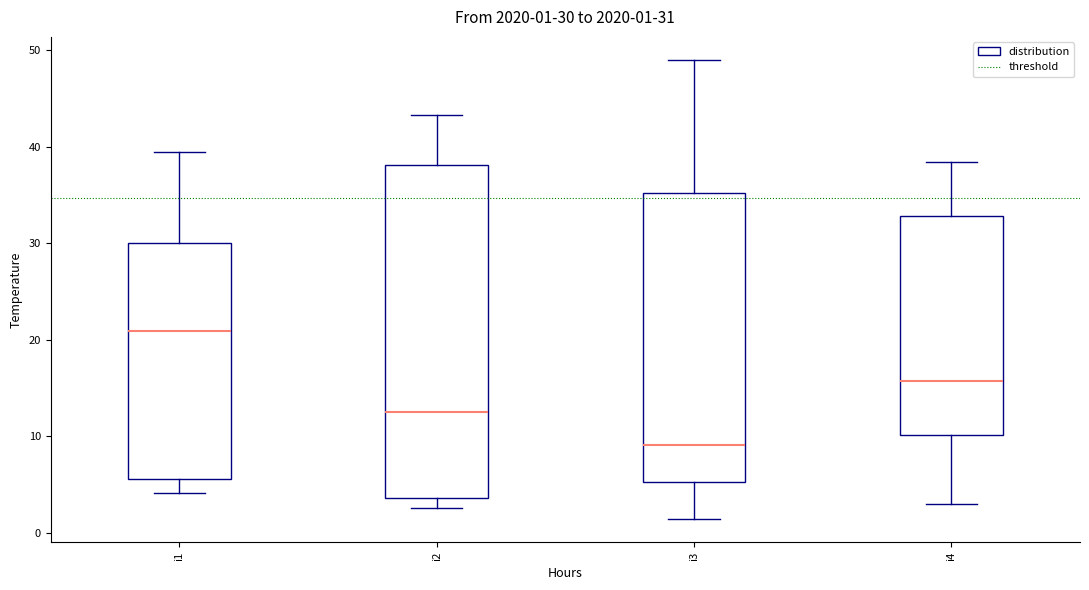

Which box's median line is the highest?

i1